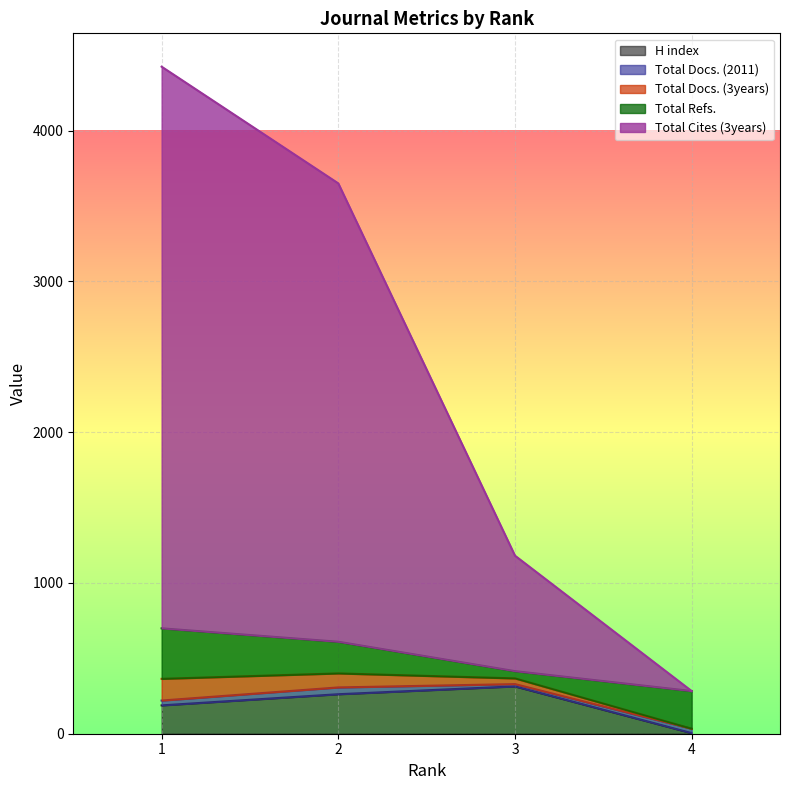

List the labels in order of Total Docs. (3years) value, largest first.

1, 2, 3, 4